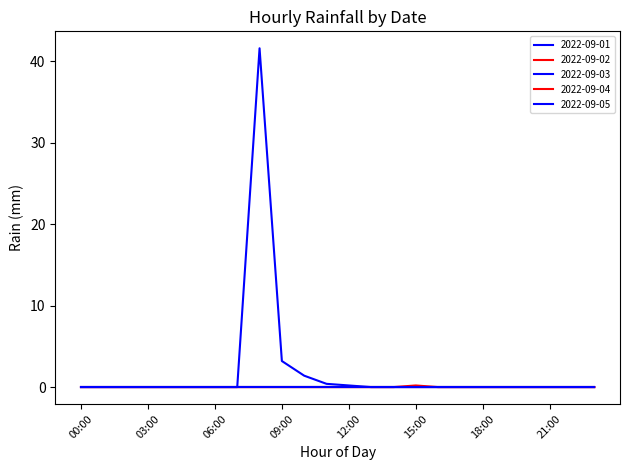

How many lines are shown in the chart?

5